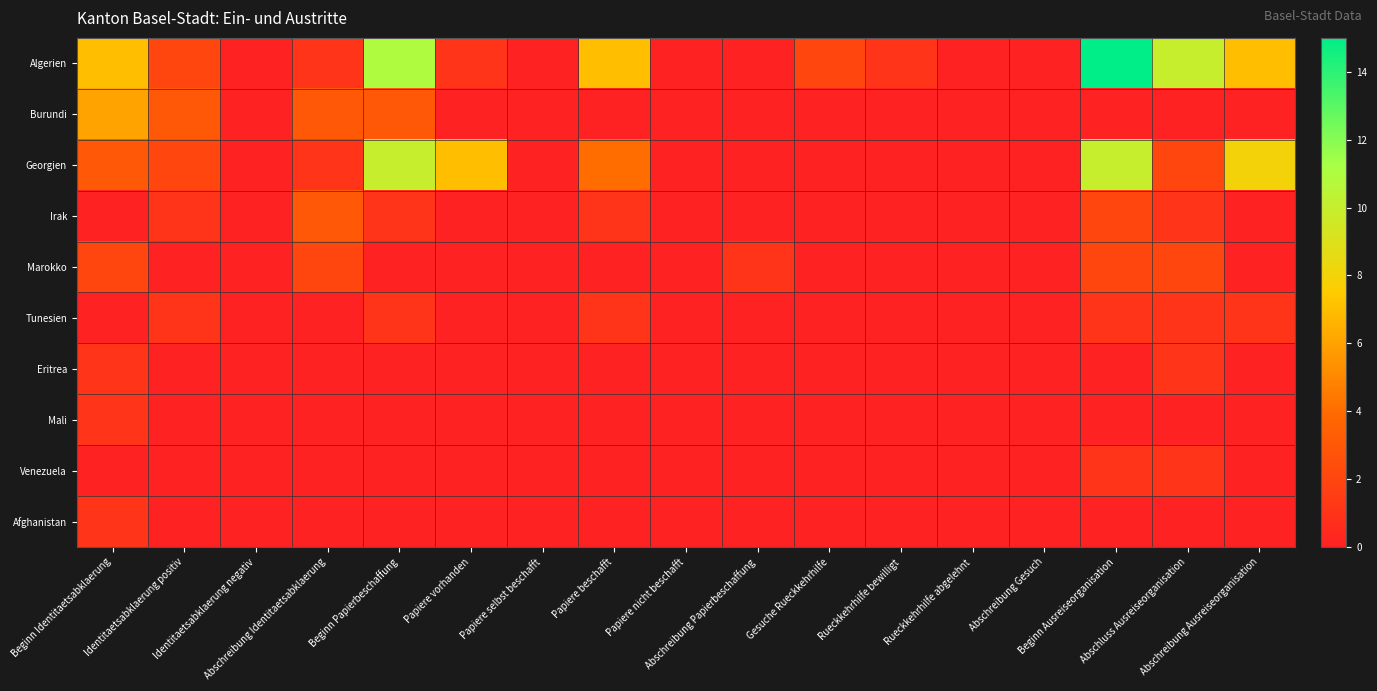

What is the total value across all series at Beginn Papierbeschaffung?

26